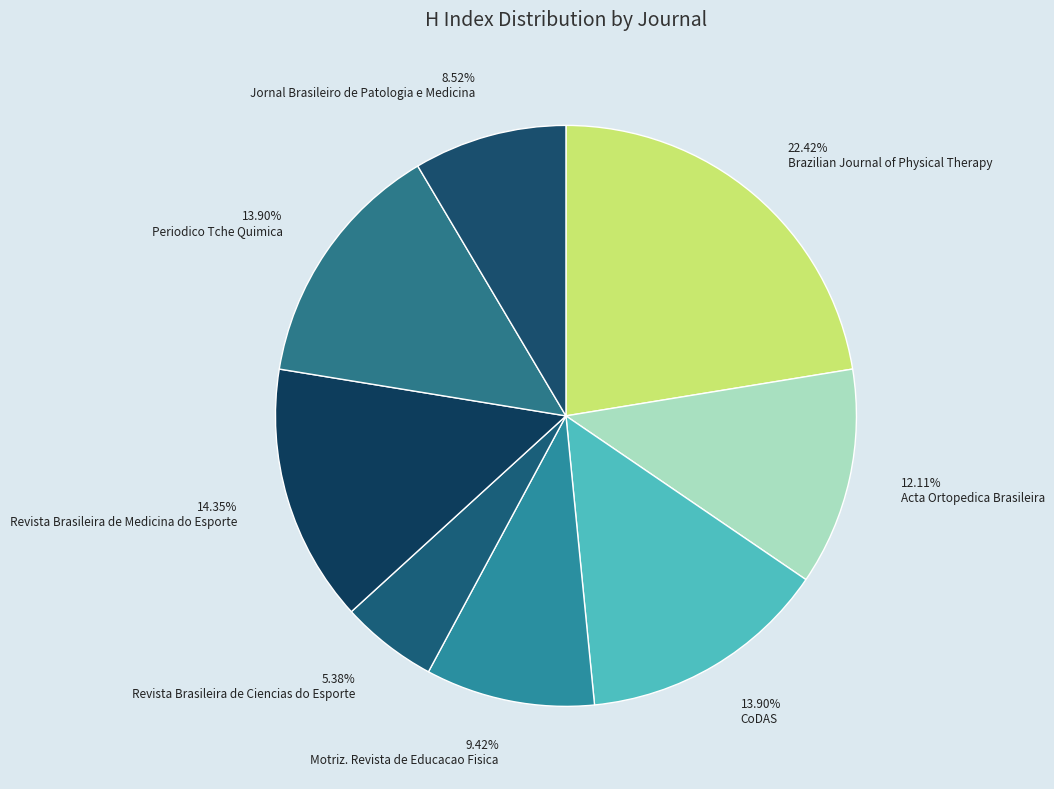

Does CoDAS represent more than half of the total?

No